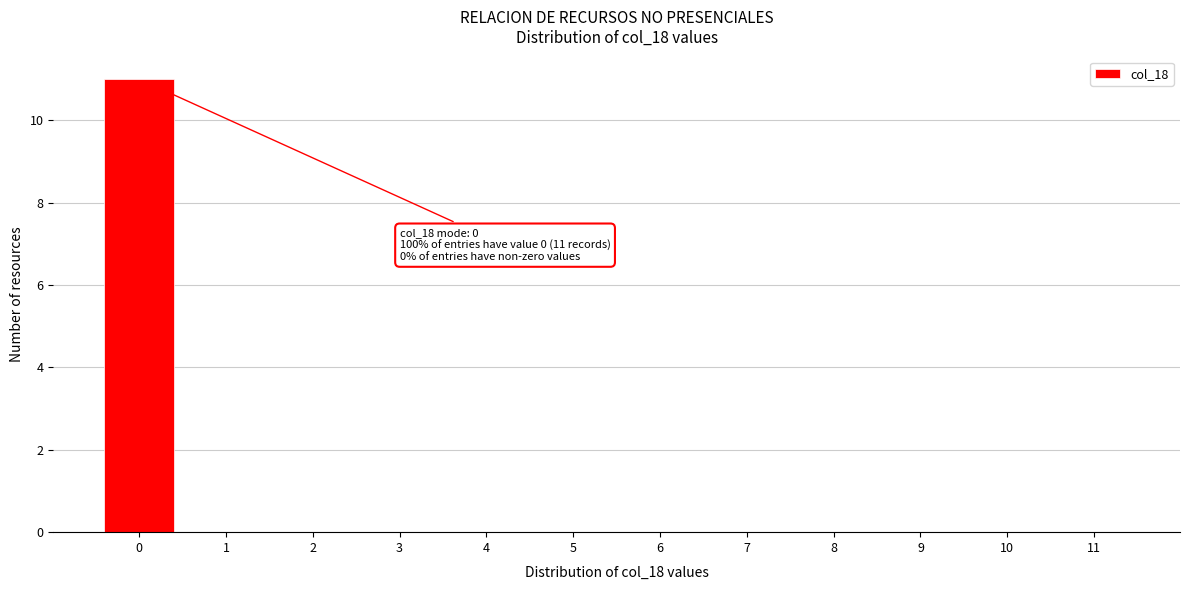

Reading left to right, list all the values displayed in this chart.

0=11	1=0	2=0	3=0	4=0	5=0	6=0	7=0	8=0	9=0	10=0	11=0